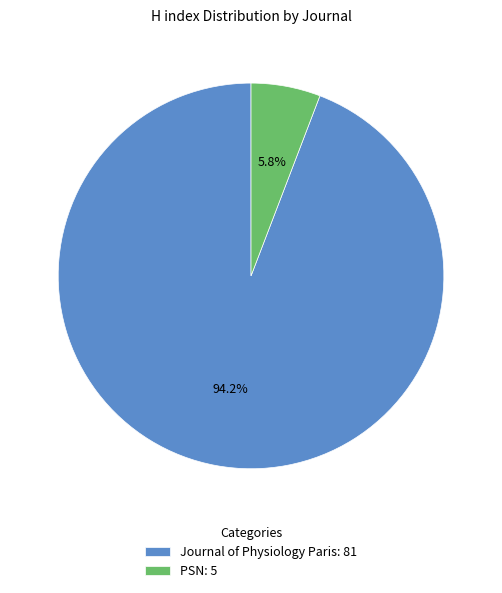

Which category has the smallest portion of the pie?

PSN